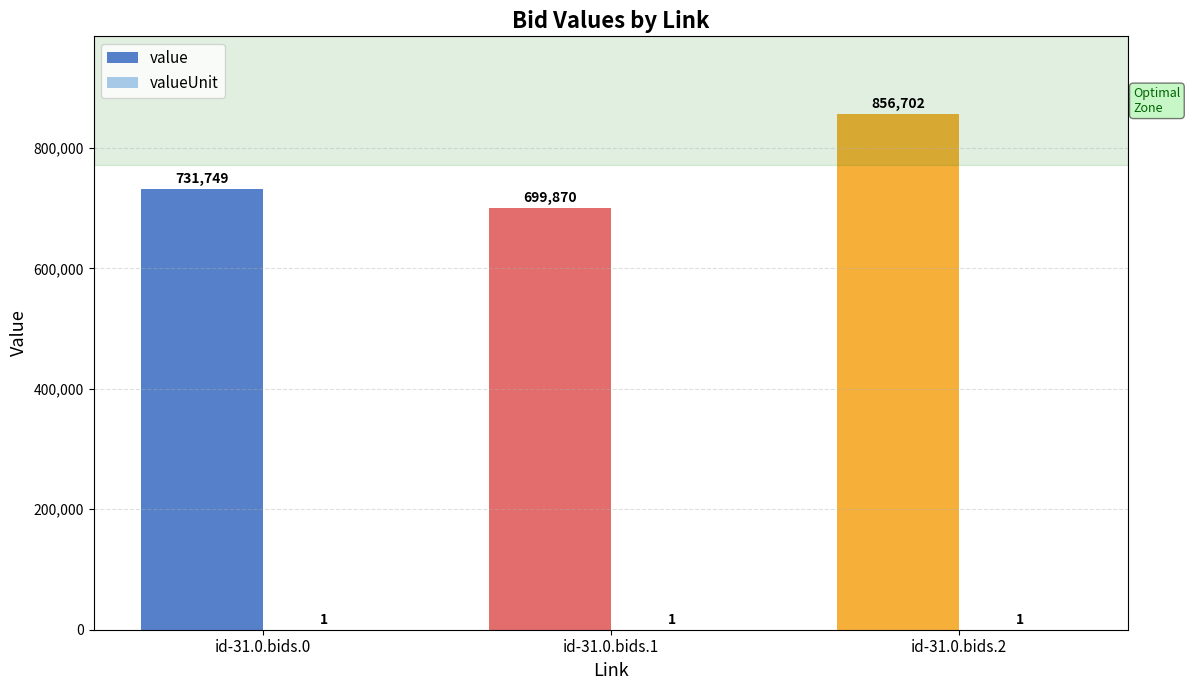

What is the value of the value bar at the 3rd from the left?

856701.6